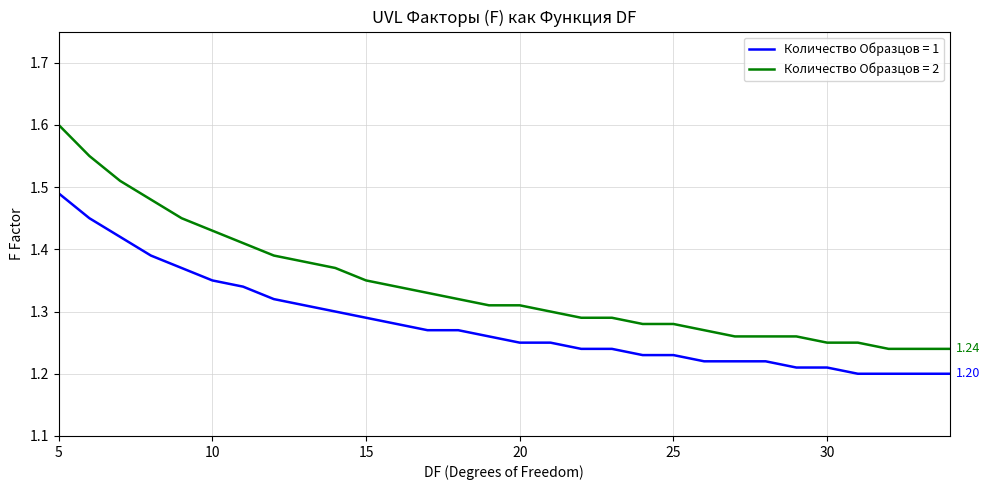

List the series in order of their overall mean, highest first.

Количество Образцов = 2, Количество Образцов = 1